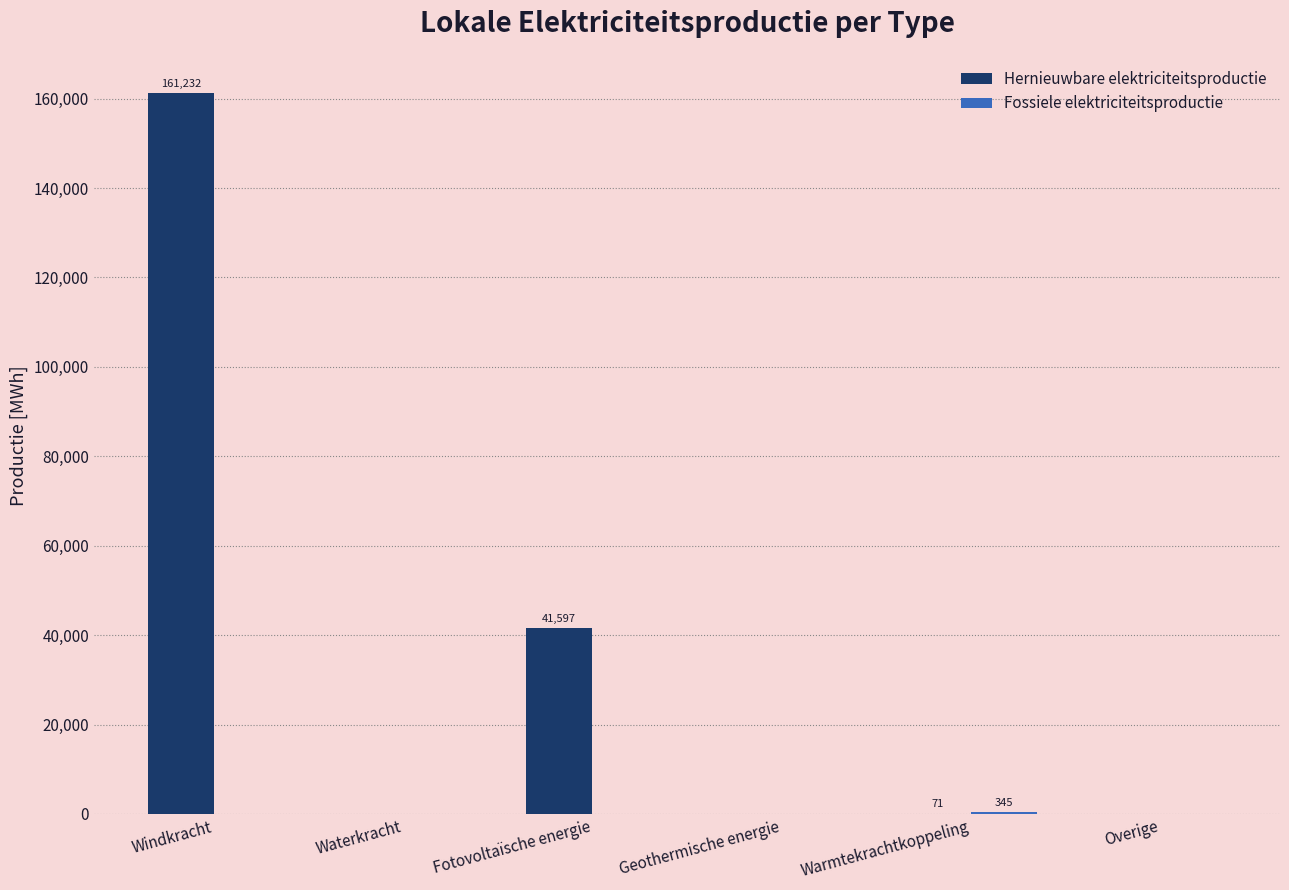

What is the difference between the Hernieuwbare elektriciteitsproductie values at Waterkracht and Windkracht?

161232.3